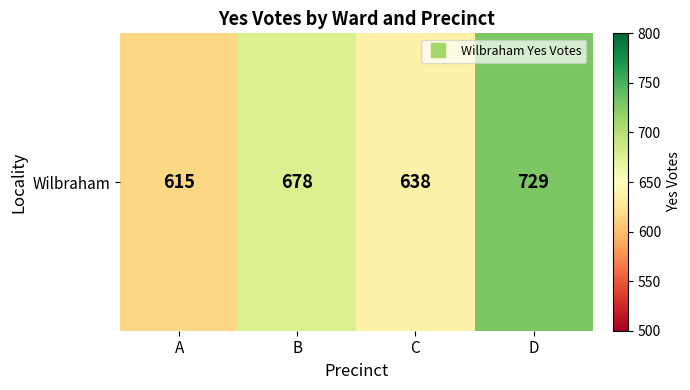

What is the difference between the values at C and A?

23